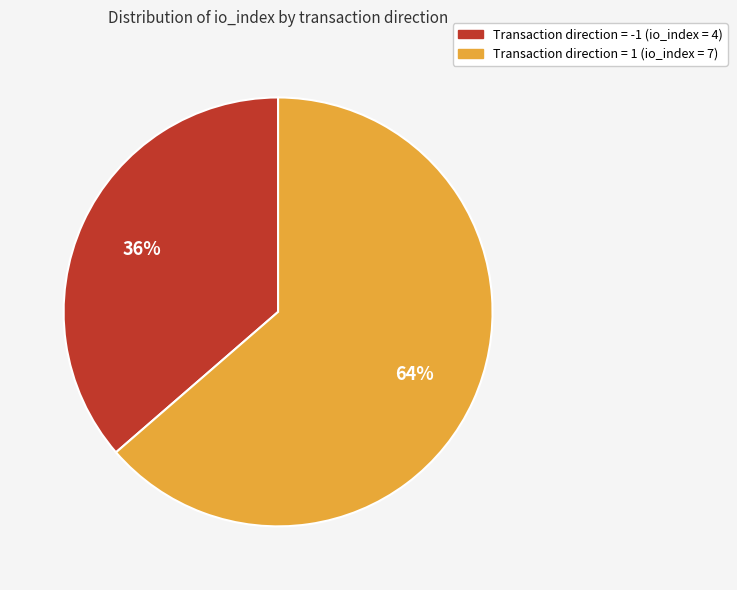

Is there any slice that represents more than half of the pie?

Yes